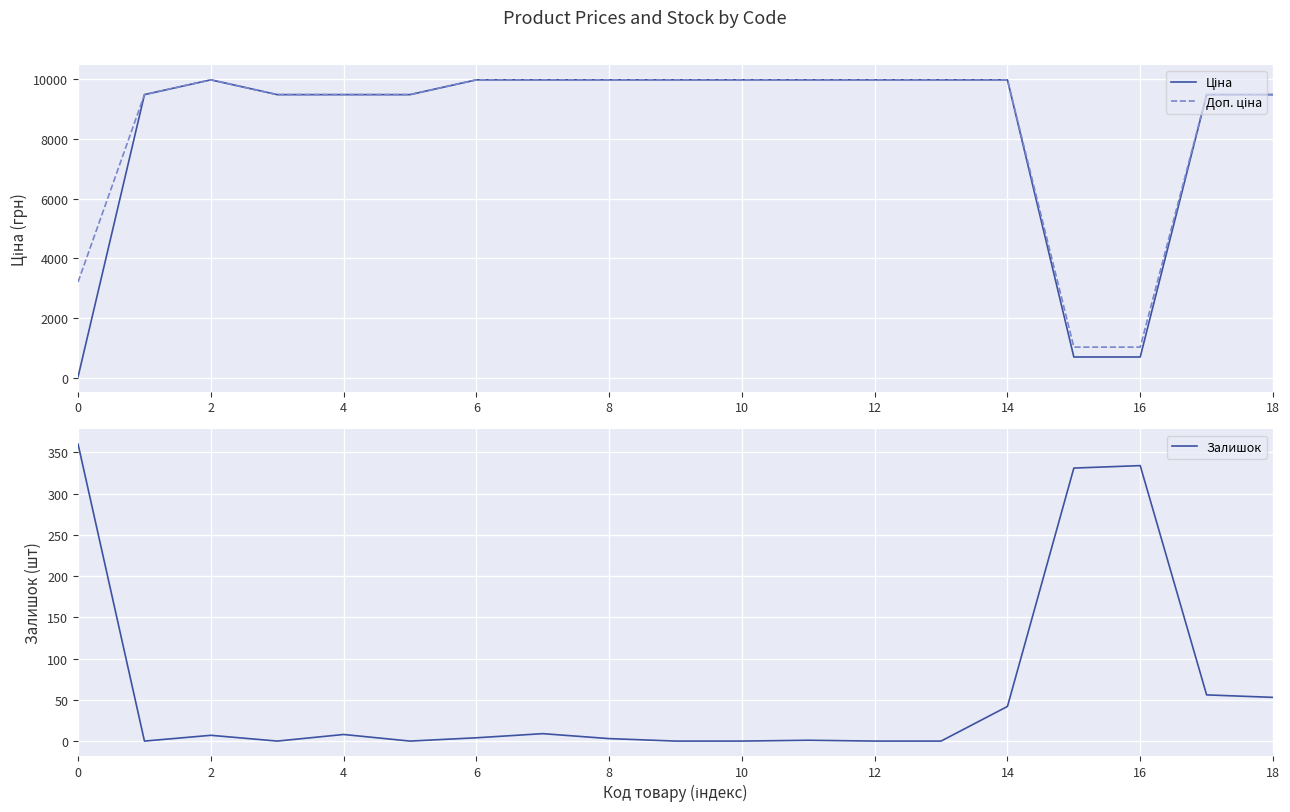

Reading left to right, list all the values displayed in this chart.

Ціна: 32.0	9480.1	9975.0	9480.1	9480.1	9480.1	9975.0	9975.0	9975.0	9975.0	9975.0	9975.0	9975.0	9975.0	9975.0	693.7	693.7	9480.1	9480.1
Доп. ціна: 3205.0	9480.1	9975.0	9480.1	9480.1	9480.1	9975.0	9975.0	9975.0	9975.0	9975.0	9975.0	9975.0	9975.0	9975.0	1024.6	1024.6	9480.1	9480.1
Залишок: 360.0	0.0	7.0	0.0	8.0	0.0	4.0	9.0	3.0	0.0	0.0	1.0	0.0	0.0	42.0	331.0	334.0	56.0	53.0